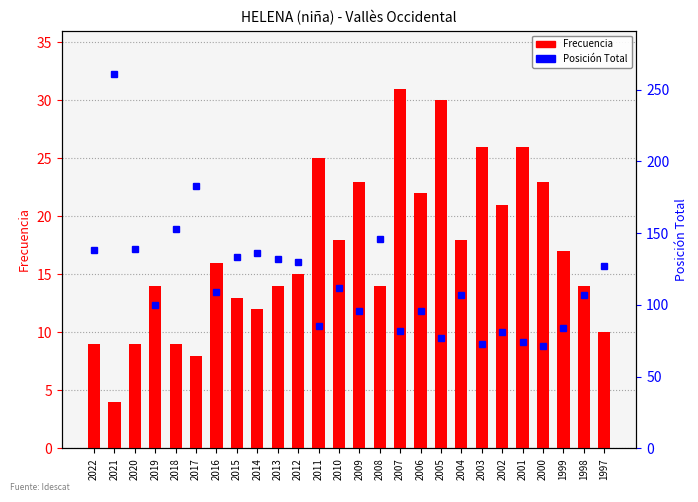

What is the difference between the maximum and second lowest values in the Posición Total series?

188